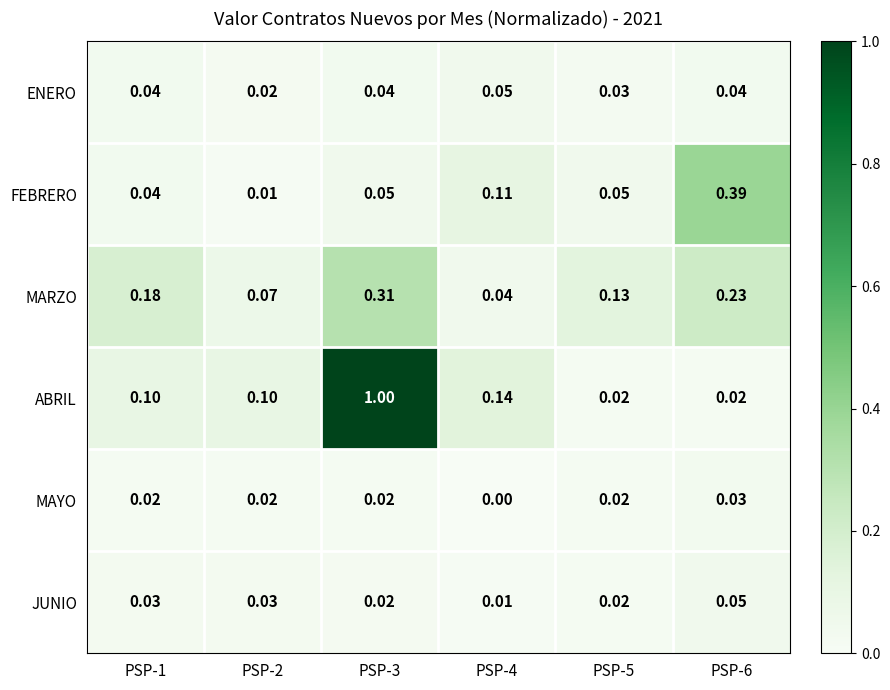

Which label corresponds to the largest value in the chart?

PSP-3